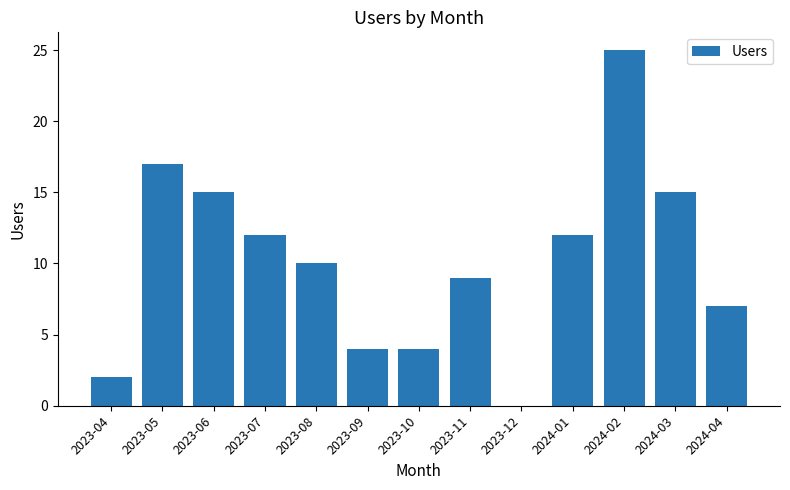

What is the maximum value shown in the chart?

25